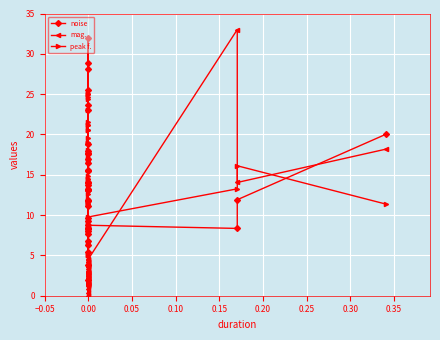

What is the maximum value shown in the chart?

33.0